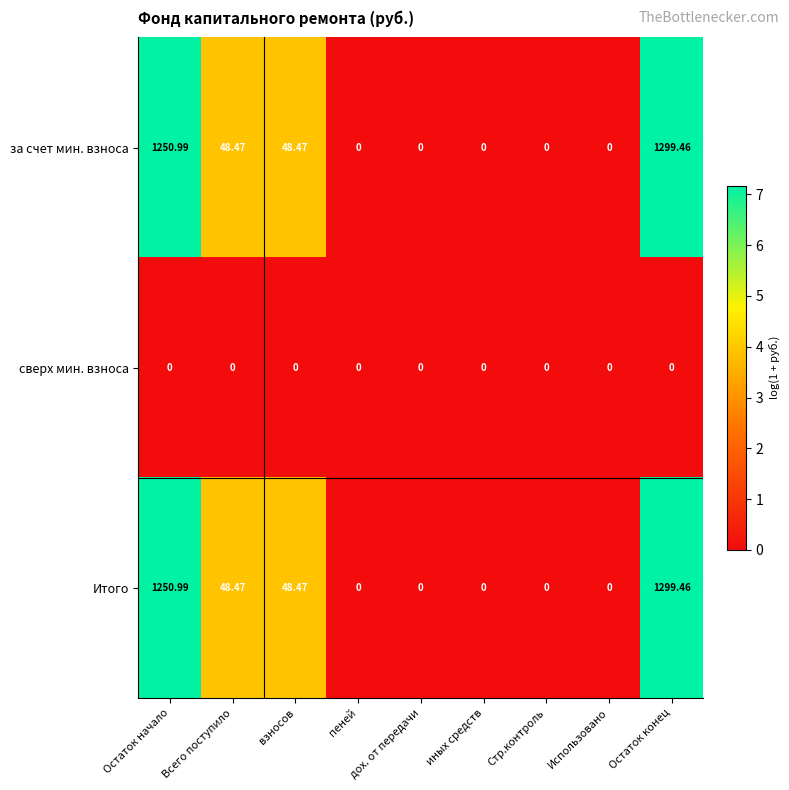

Which category has the highest value in the за счет мин. взноса series?

Остаток конец